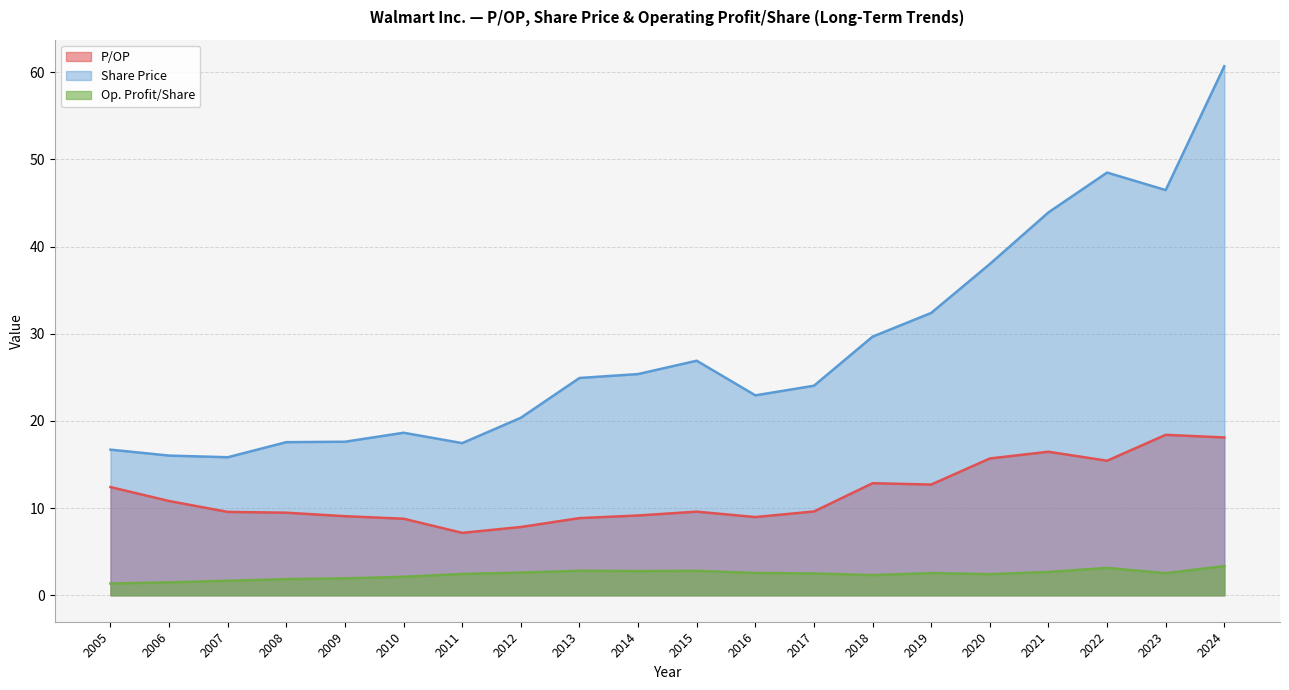

At 2009, list the series in order from smallest to largest.

Op. Profit/Share, P/OP, Share Price